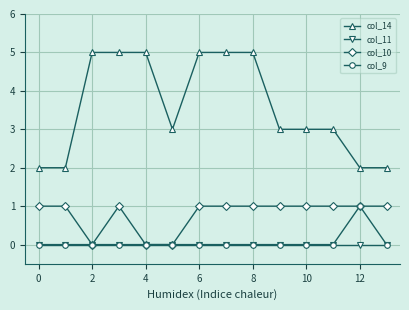

What is the value of the col_14 point at the 12th from the left?

3